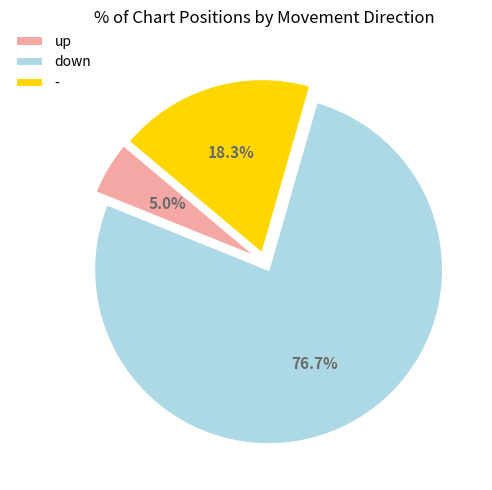

How much of the chart is everything except down?

23.3%